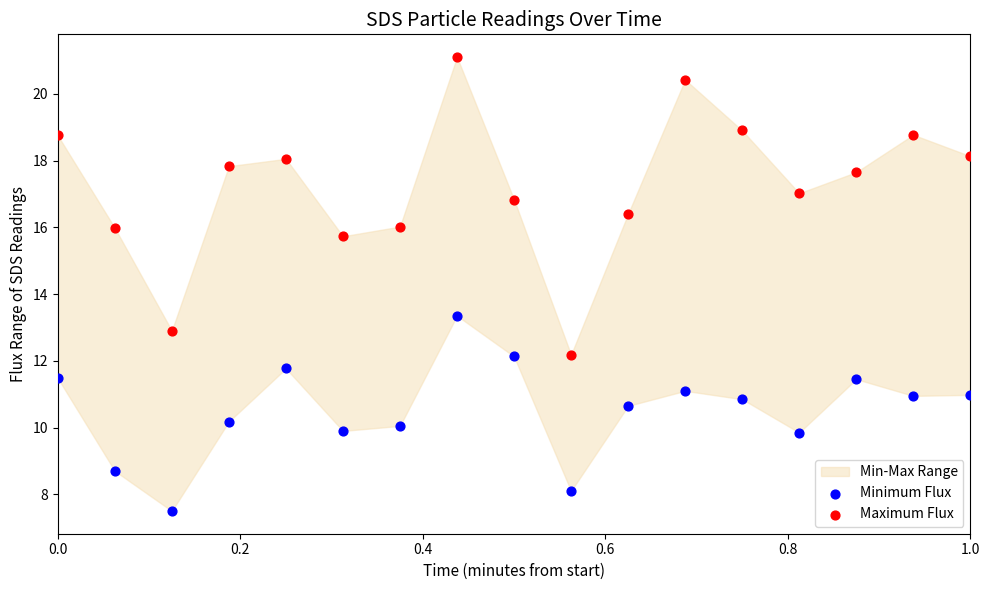

What is the X range (max minus min) for the scatter plot?

1.0